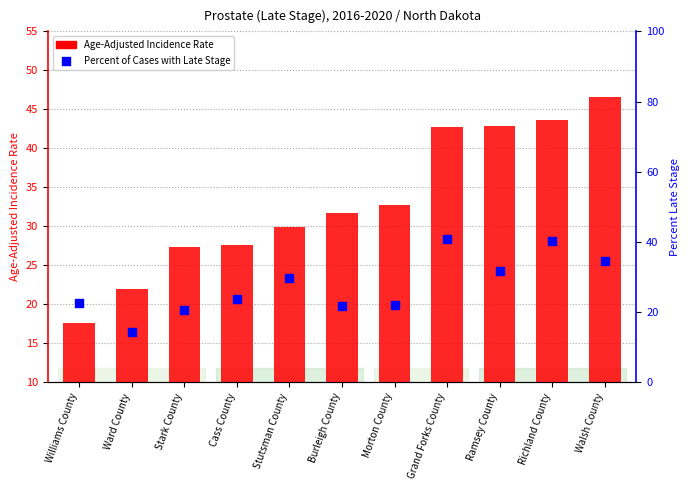

At which category is the sum across all series the highest?

Richland County